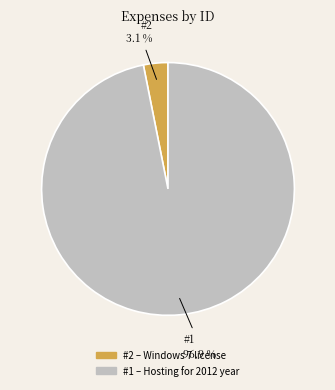

Is there any slice that represents more than half of the pie?

Yes